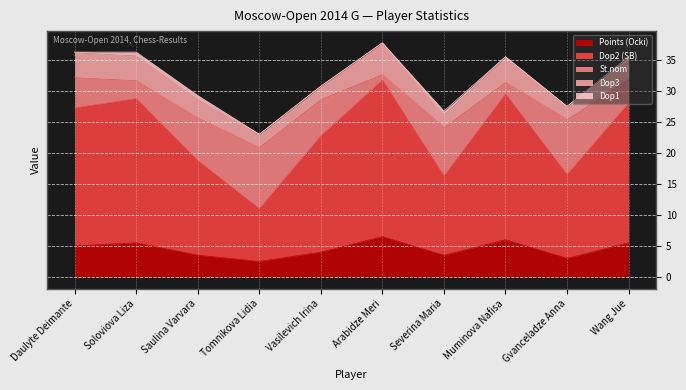

What is the sum of the St.nom values at Gvanceladze Anna and Soloviova Liza?

12.0